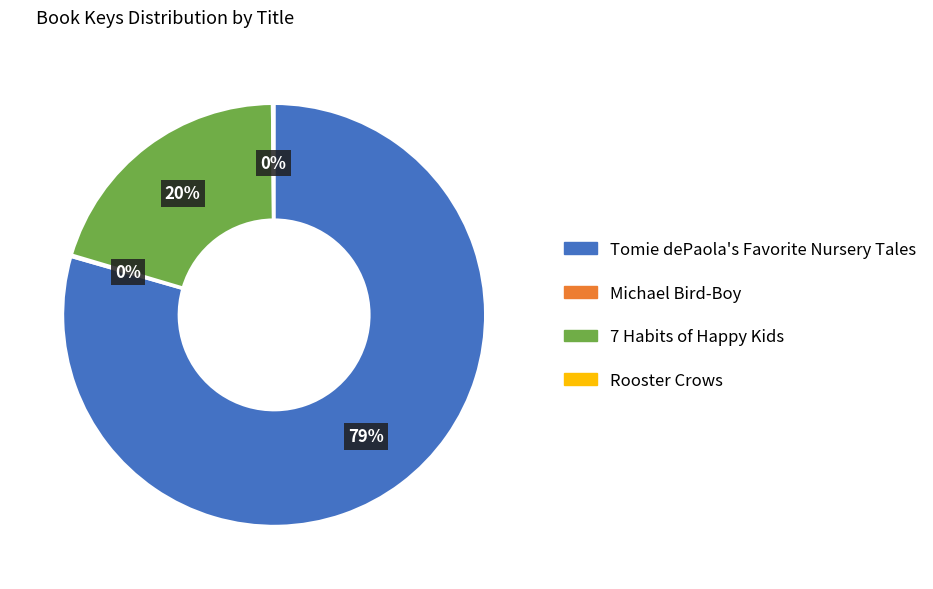

What is the largest slice in the pie chart?

Tomie dePaola's Favorite Nursery Tales